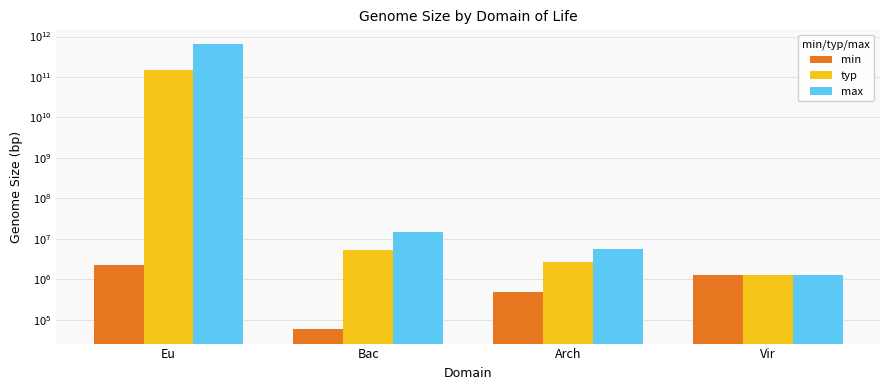

At which category does the chart reach its peak across all series?

Eu